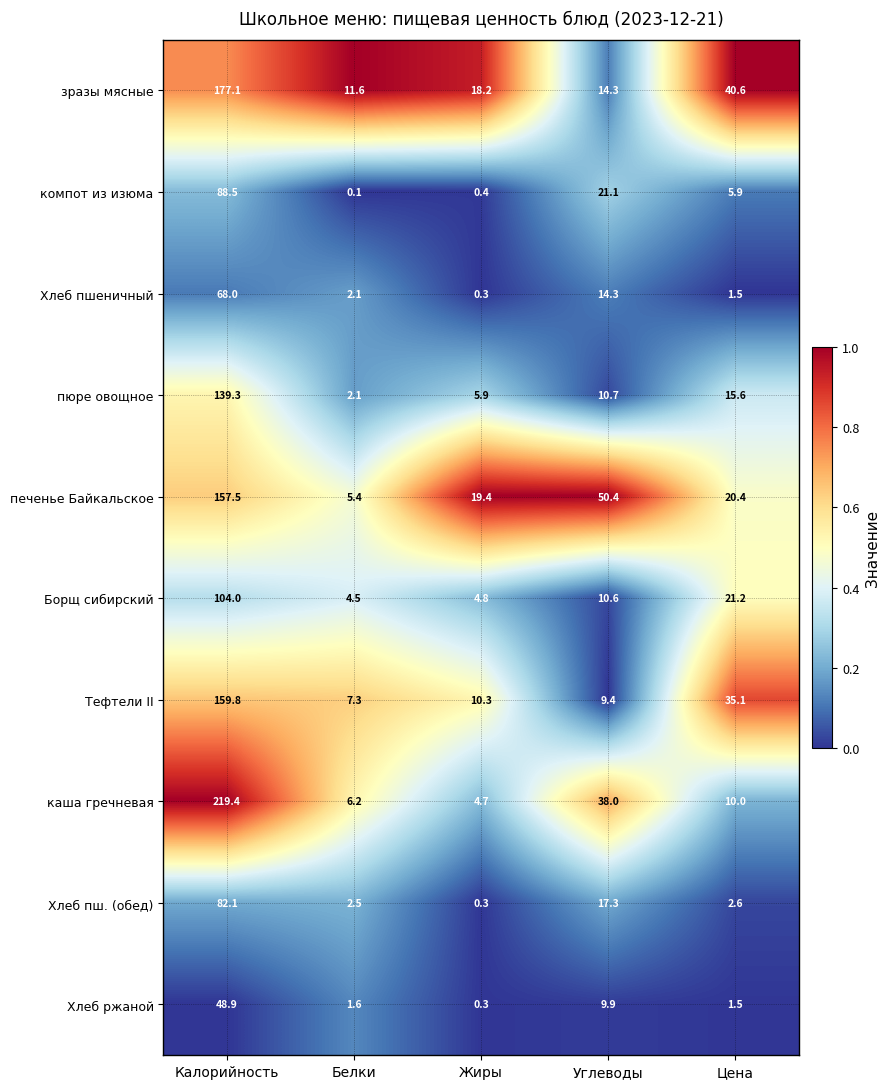

Where is зразы мясные nearest to the value 94?

Цена